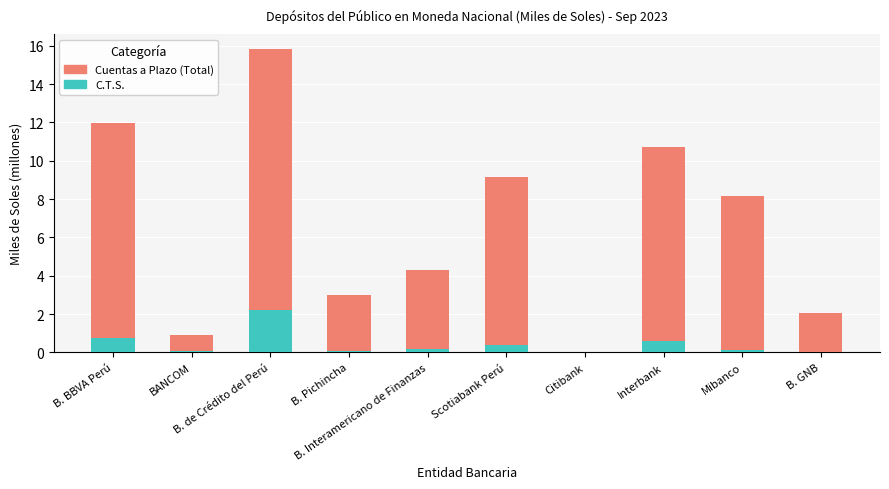

What are all the series names shown in the legend?

Cuentas a Plazo (Total), C.T.S.